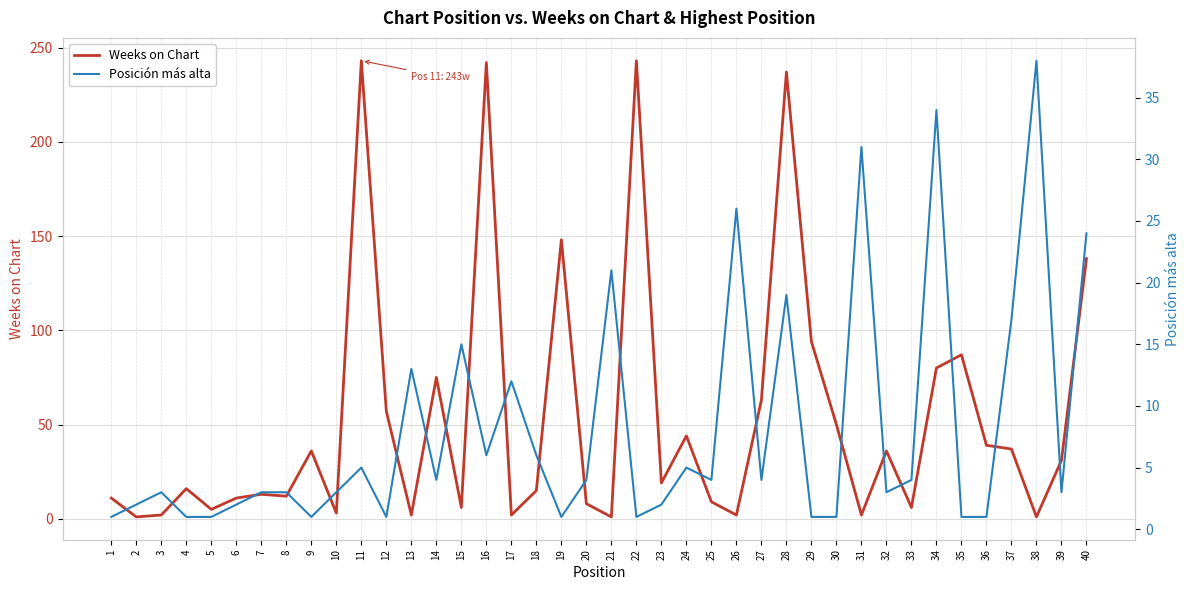

What is the difference between the maximum and minimum values in the Weeks on Chart series?

242